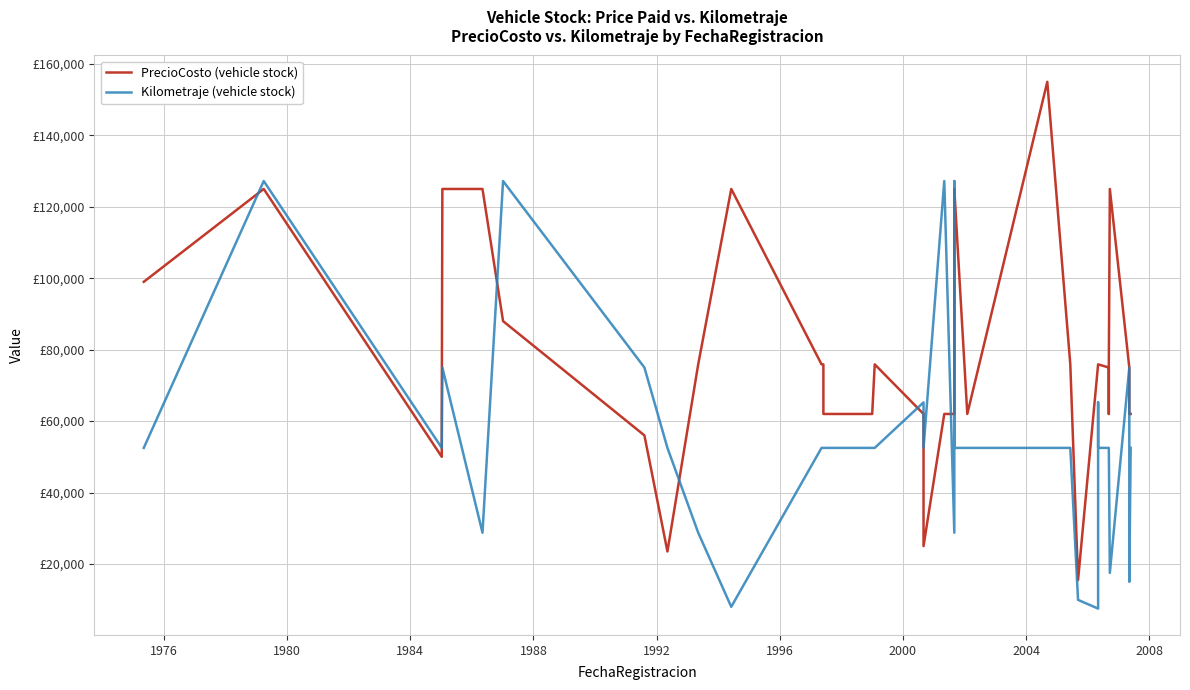

Which series has the largest range (max minus min)?

PrecioCosto (vehicle stock)